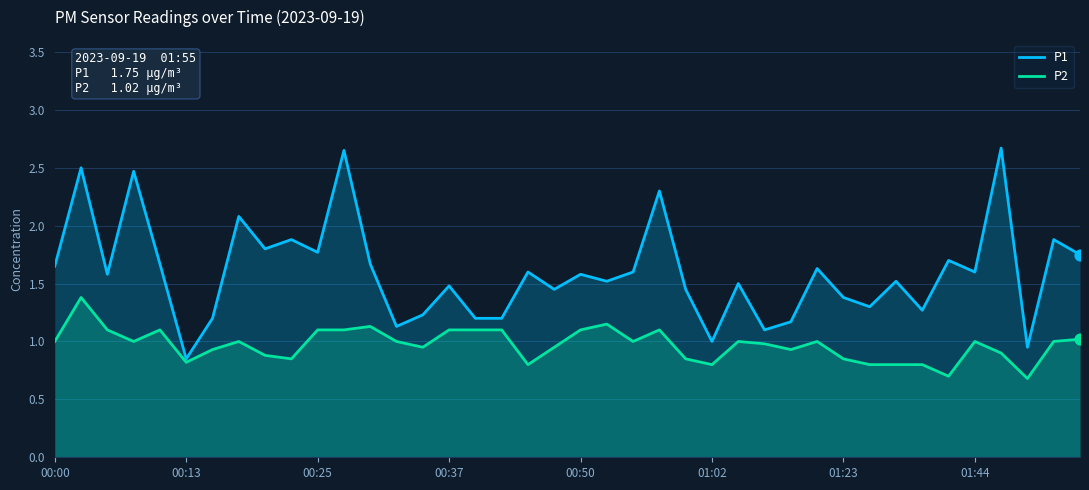

Which series contains the lowest Y value?

P2